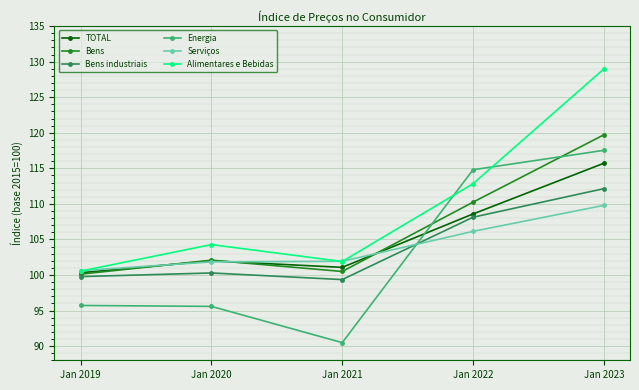

Where is the first local maximum for TOTAL?

Jan 2020